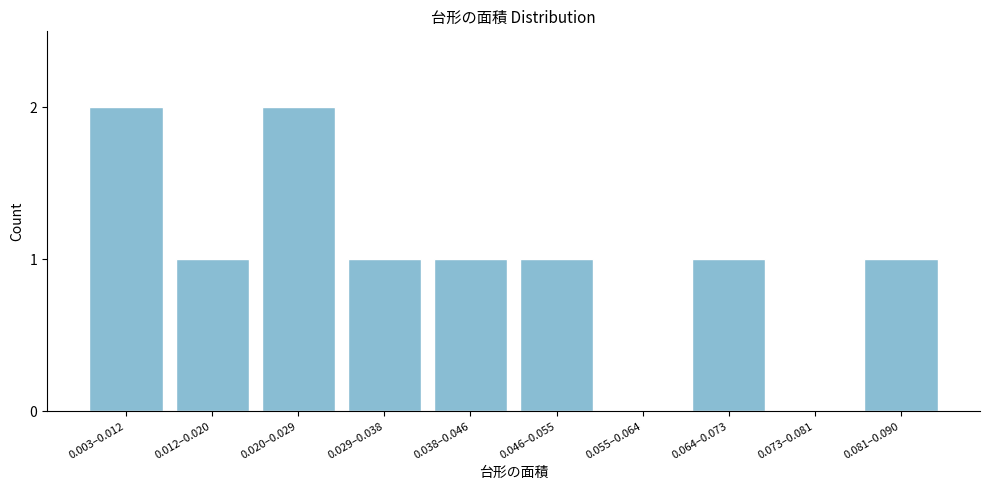

Reading right to left, what are all the values shown in this chart?

0.081–0.090=1	0.073–0.081=0	0.064–0.073=1	0.055–0.064=0	0.046–0.055=1	0.038–0.046=1	0.029–0.038=1	0.020–0.029=2	0.012–0.020=1	0.003–0.012=2